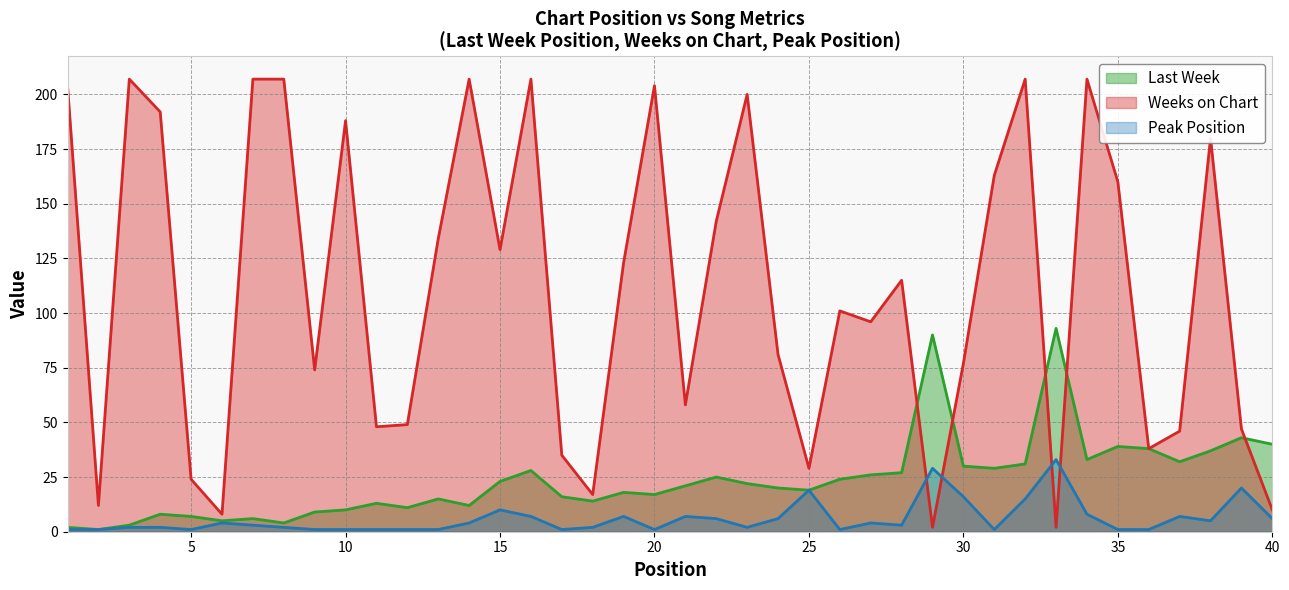

The Last Week series shows 43 at 39. True or false?

True